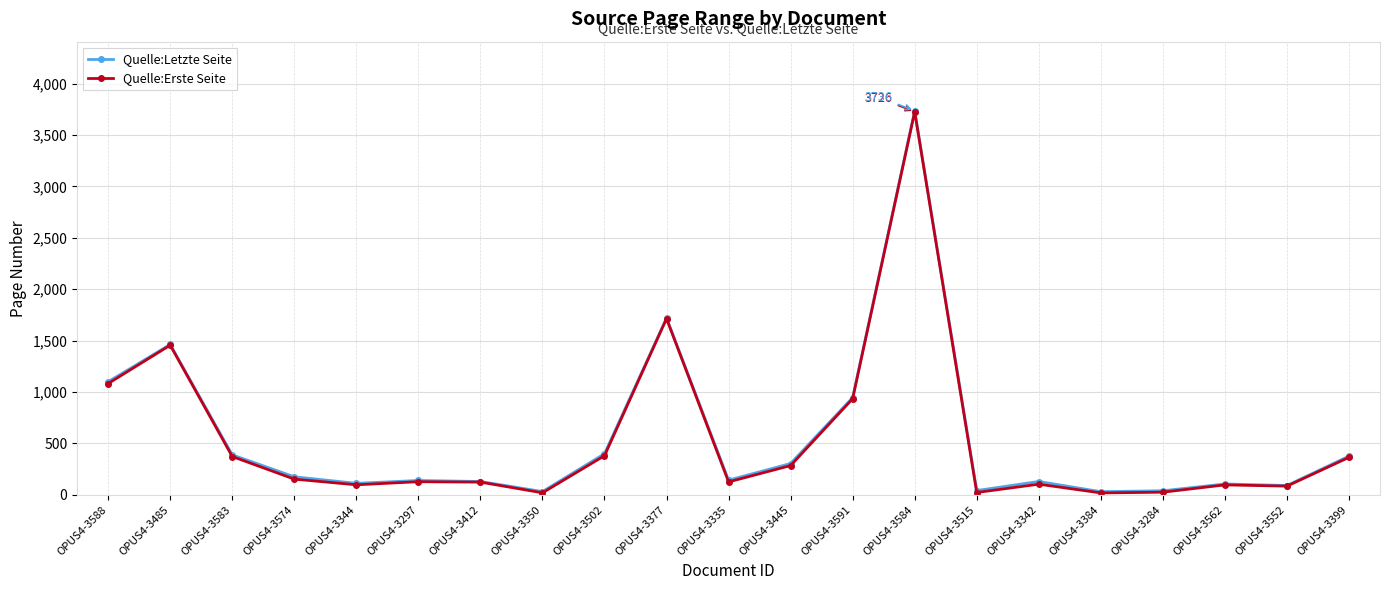

What is the spread (max minus min) of values at OPUS4-3515?

19